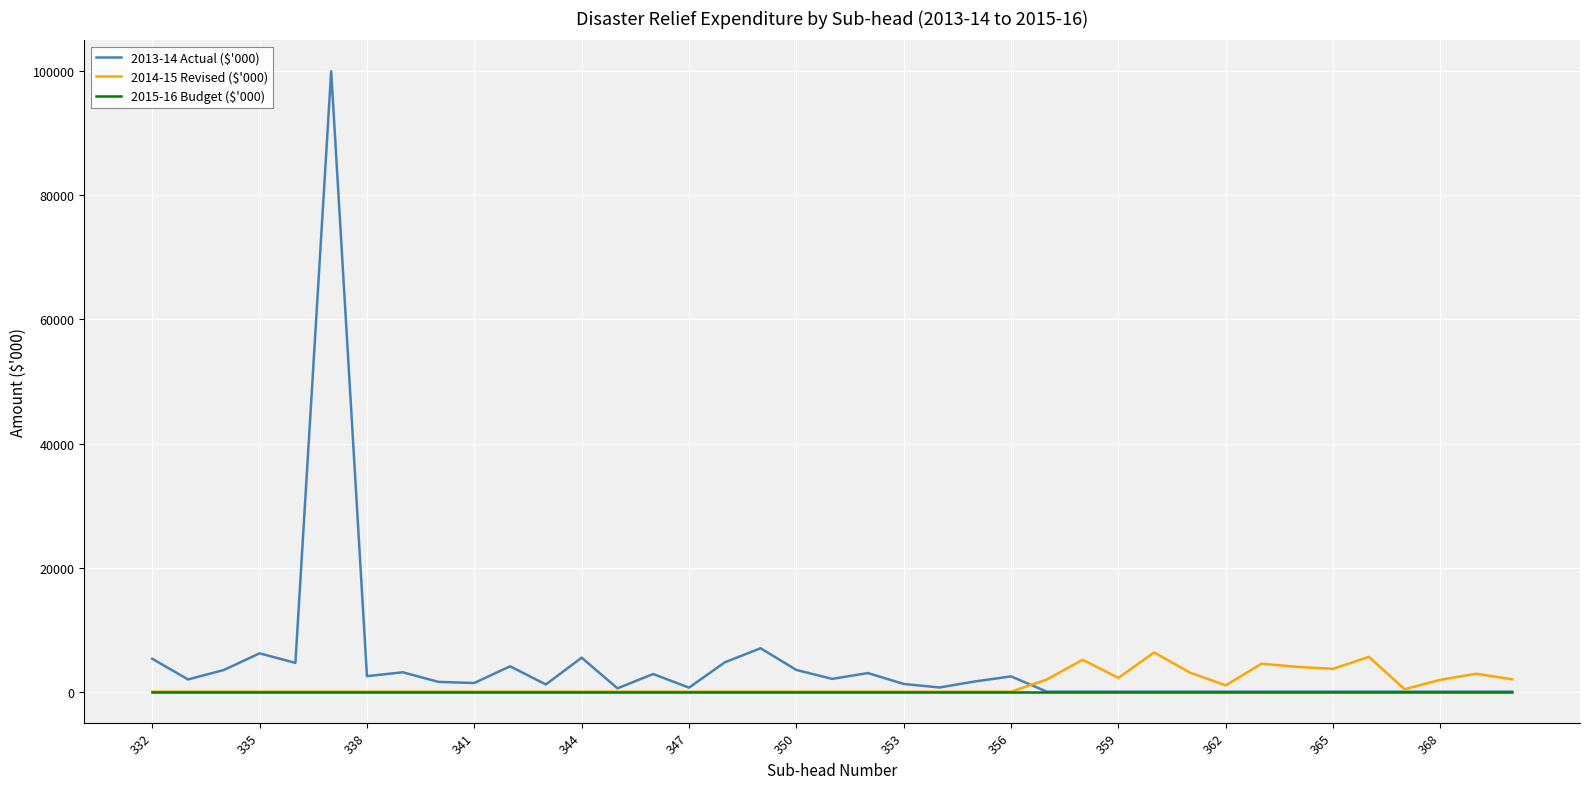

Is this an area chart (filled region under the line)?

No